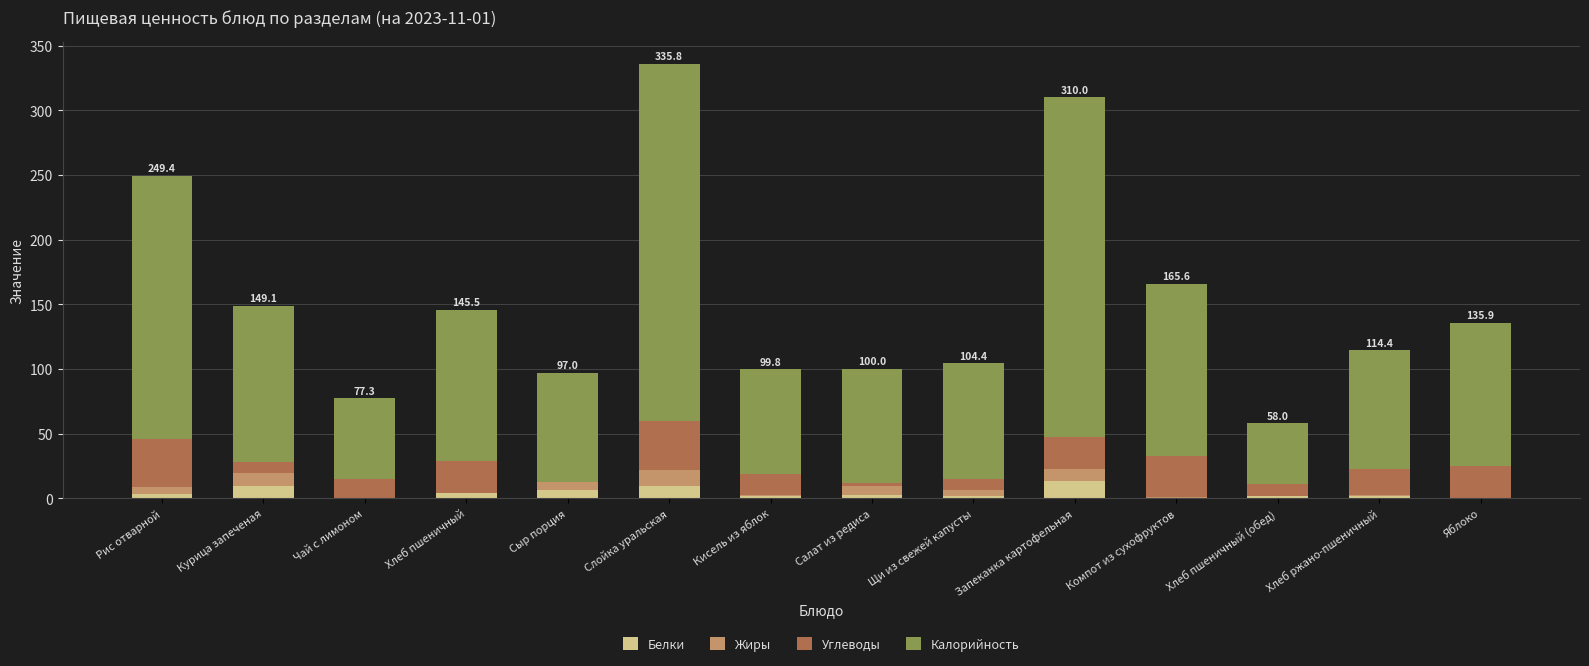

The value of Белки at Курица запеченая is 9.3. True or false?

True